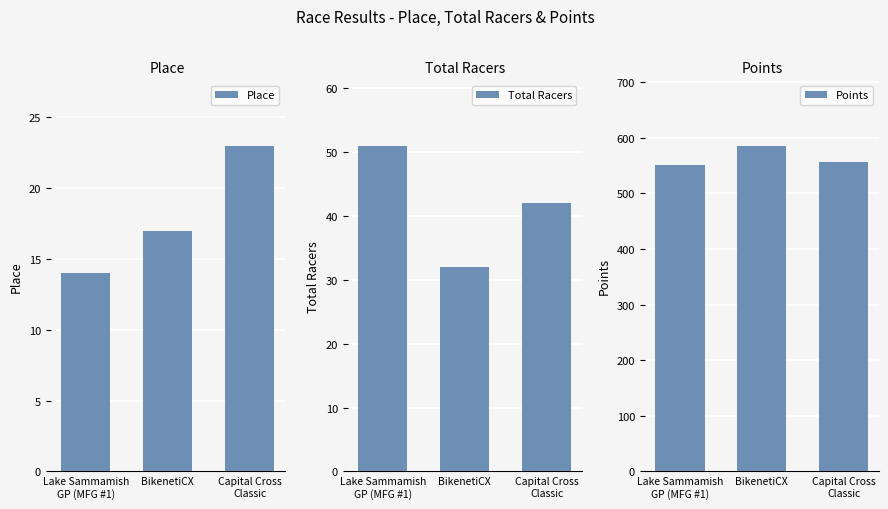

What value does the Points series have at Lake Sammamish
GP (MFG #1)?

550.4